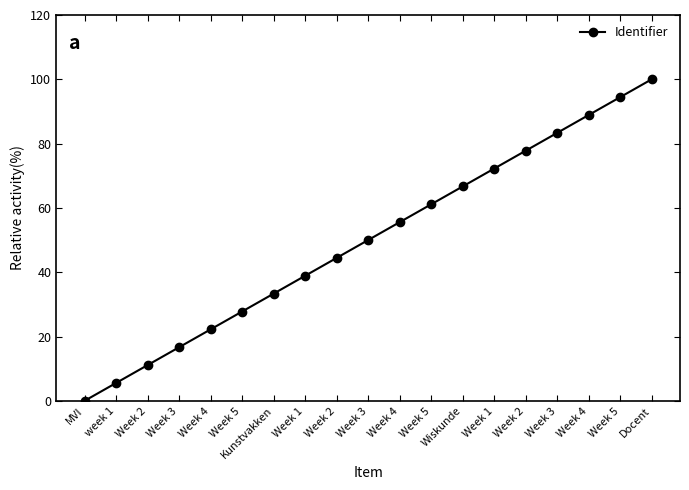

What is the value of the 16th point from the left?

16.7